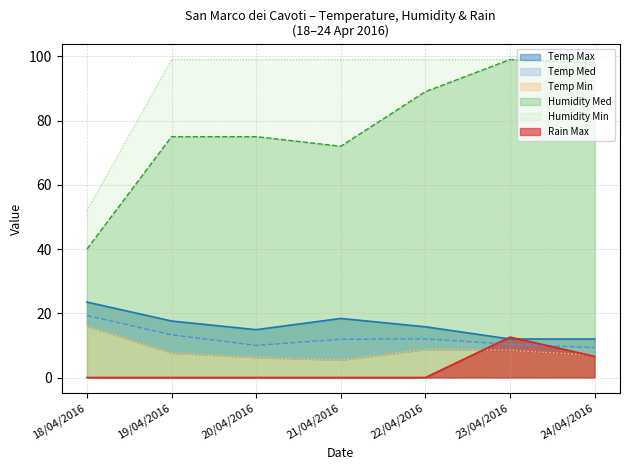

What is the total value across all series at 23/04/2016?

241.5